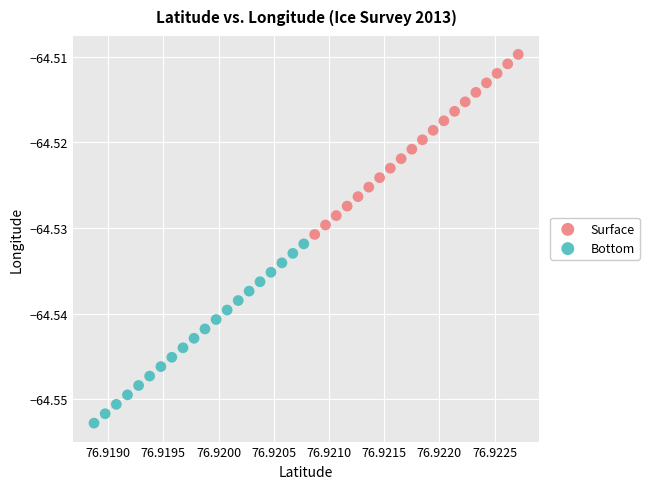

Which series contains the highest Y value?

Surface